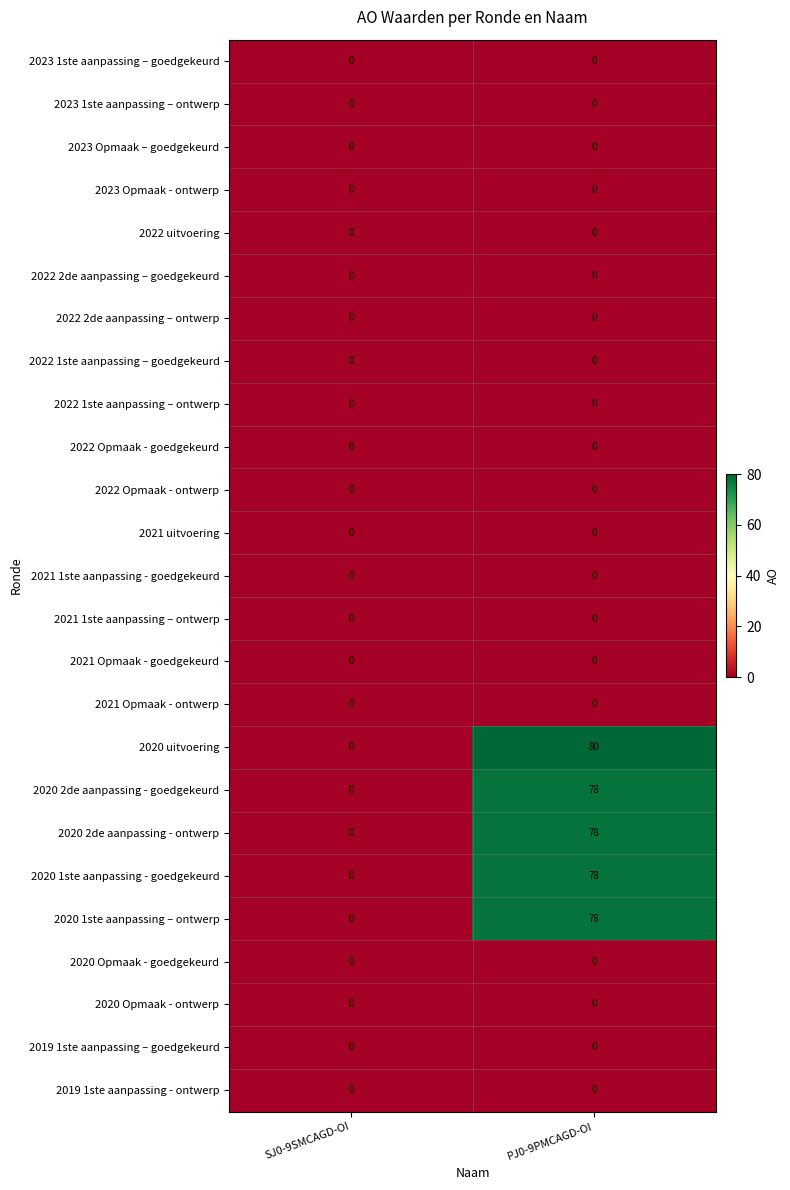

Which label corresponds to the largest value in the chart?

PJ0-9PMCAGD-OI